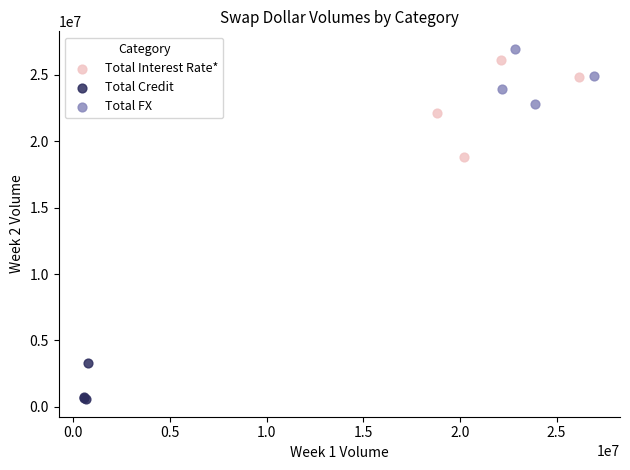

Which series has the widest spread of Y values?

Total Interest Rate*